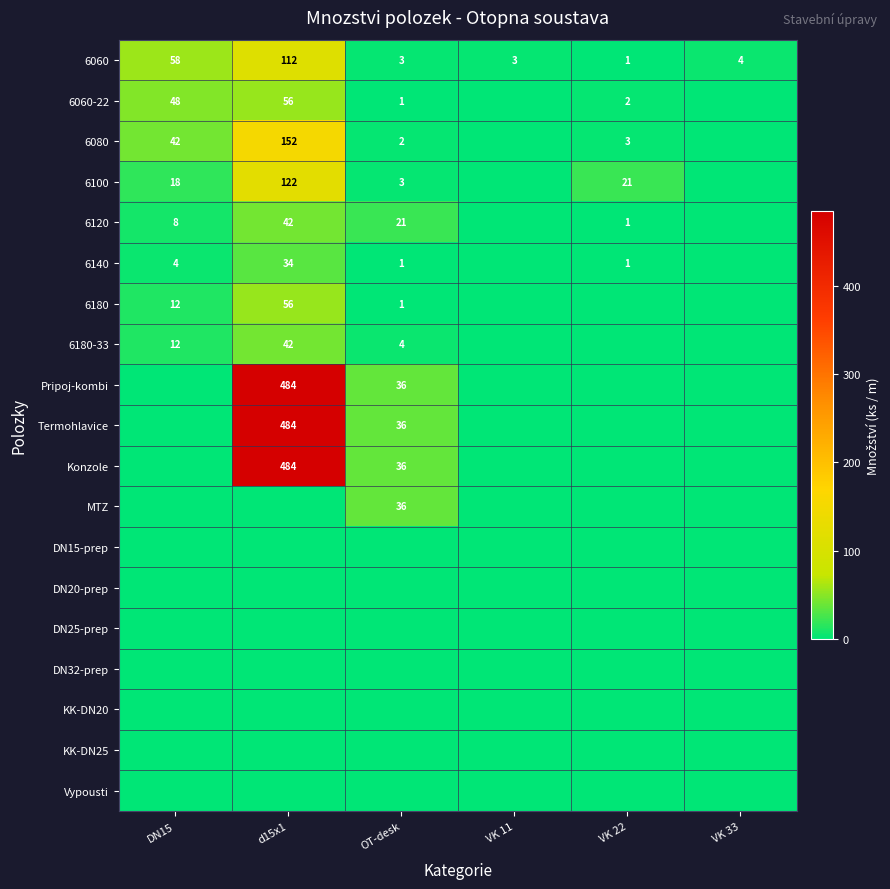

The value of 6100 at DN15 is 18. True or false?

True